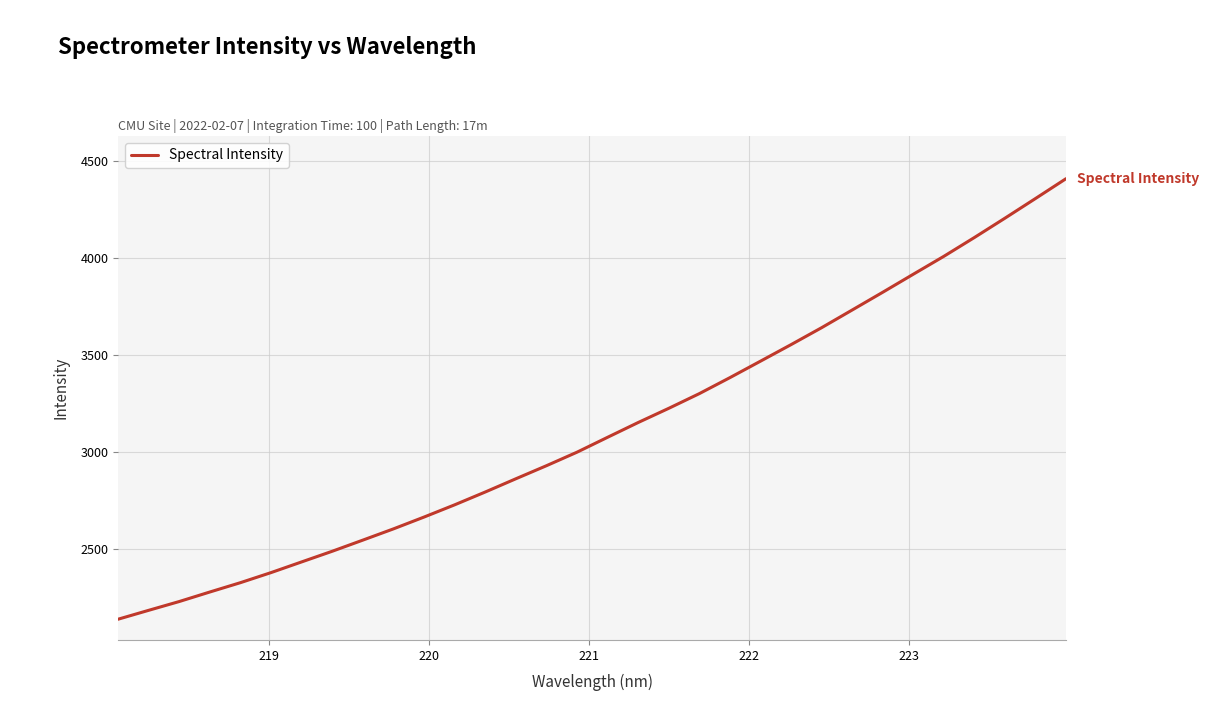

What is the greatest value displayed?

4407.2